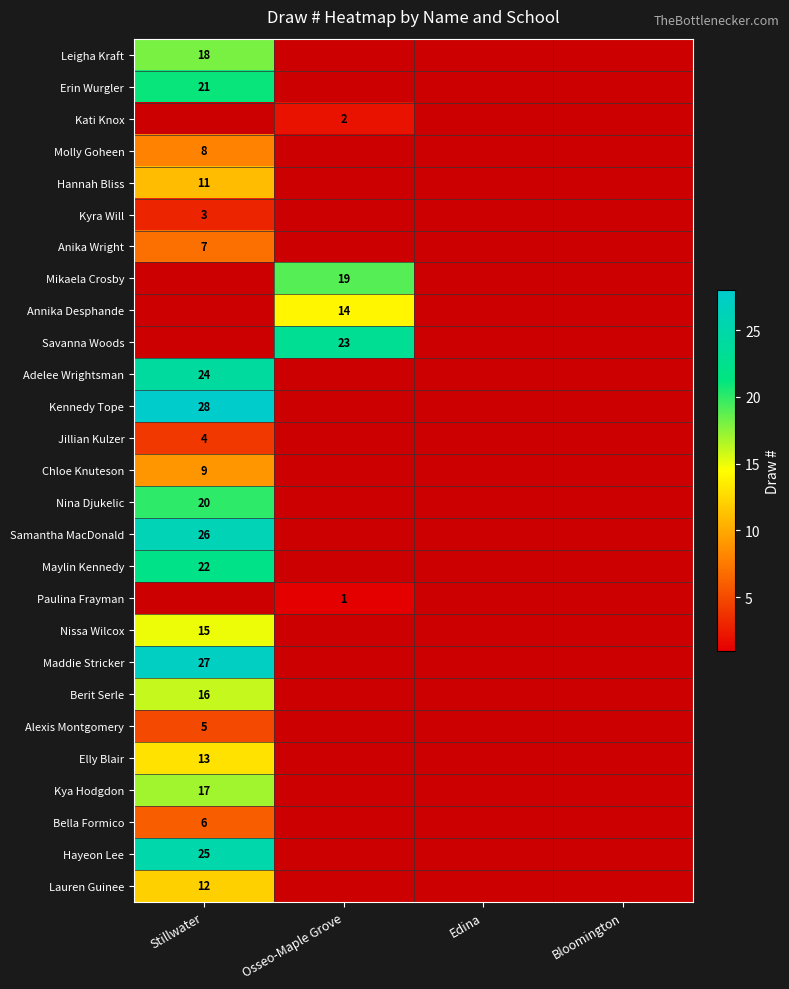

True or false: Annika Desphande has a value of 14 at Osseo-Maple Grove.

True